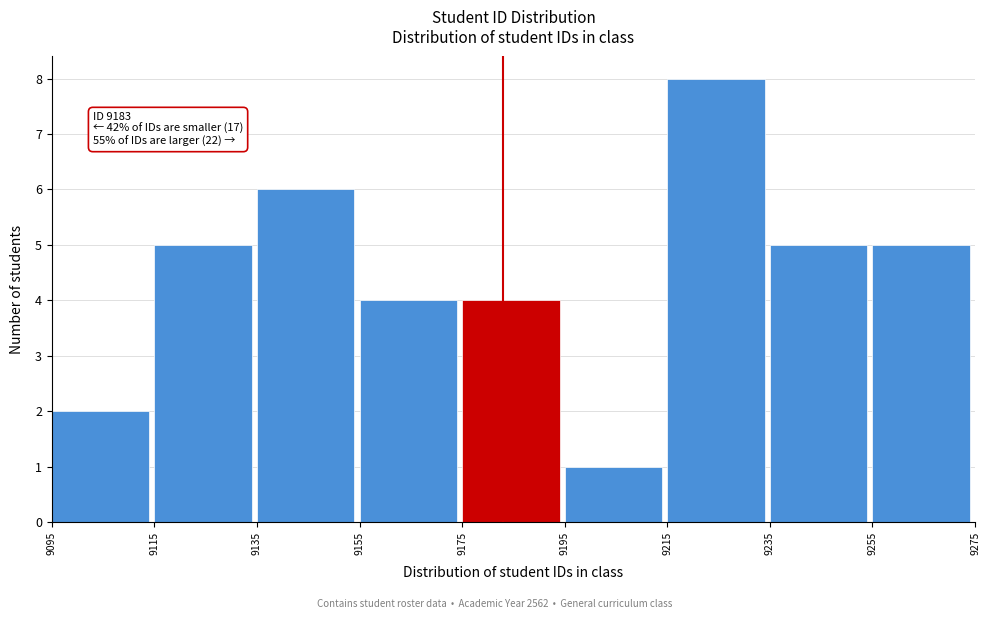

Which range on the x-axis has the tallest bar?

9215 to 9235